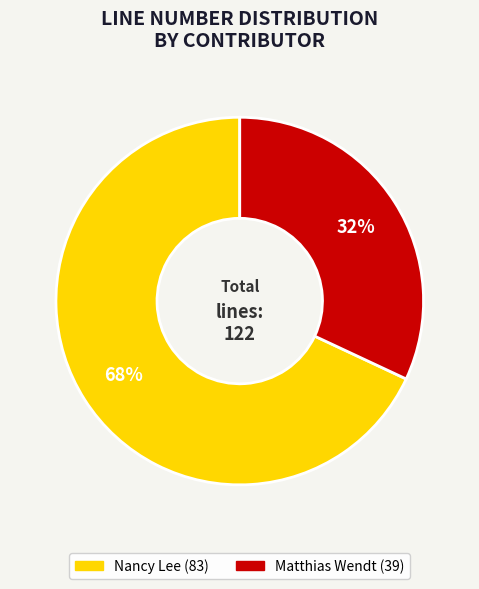

Does any single category account for the majority?

Yes